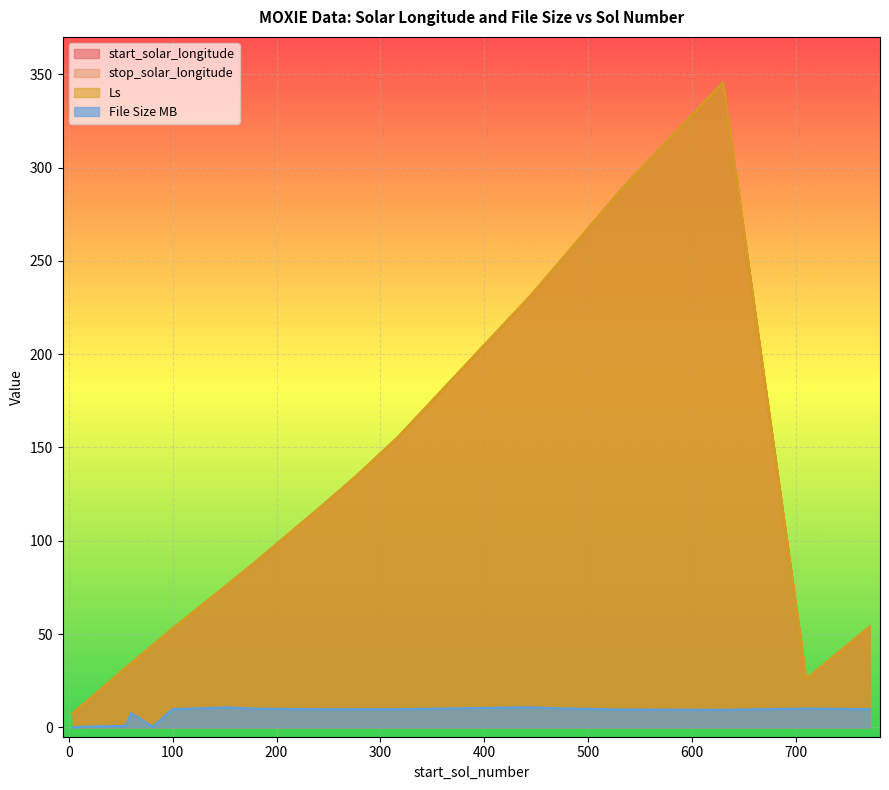

At which label is stop_solar_longitude closest to 176?

317